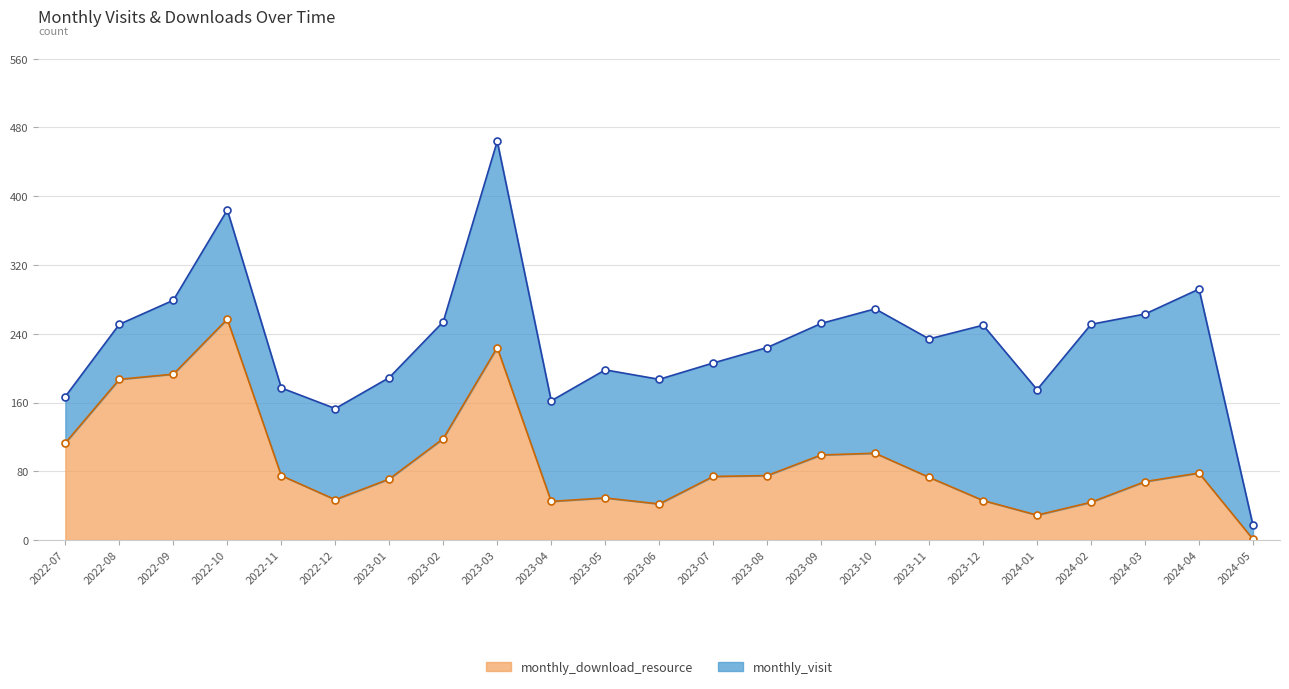

The value at 2024-02 is 44. True or false?

True